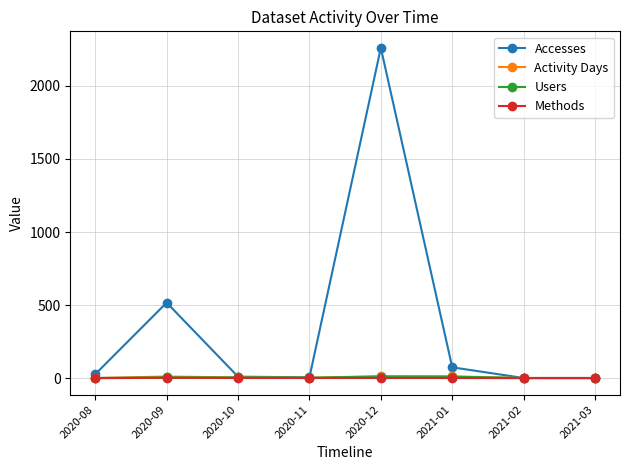

The value of Accesses at 2020-12 is 581. True or false?

False